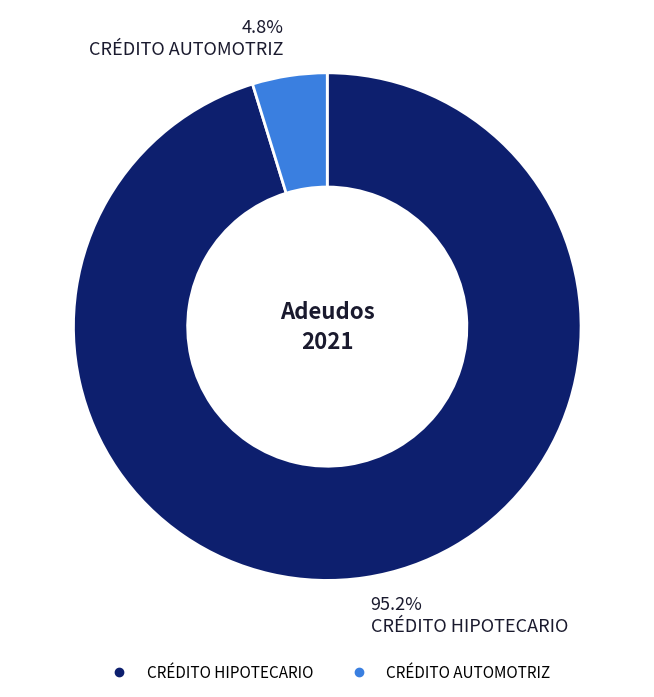

What is the total percentage of CRÉDITO AUTOMOTRIZ and CRÉDITO HIPOTECARIO?

100.0%